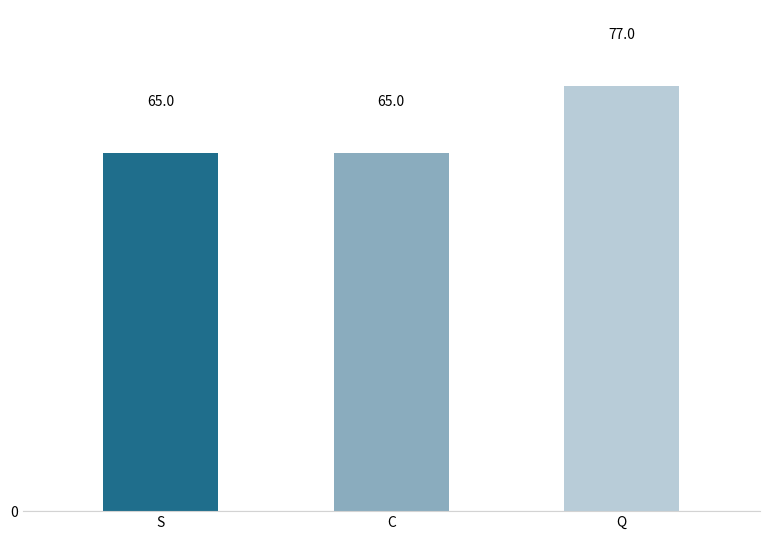

At which category does the chart reach its peak across all series?

Q